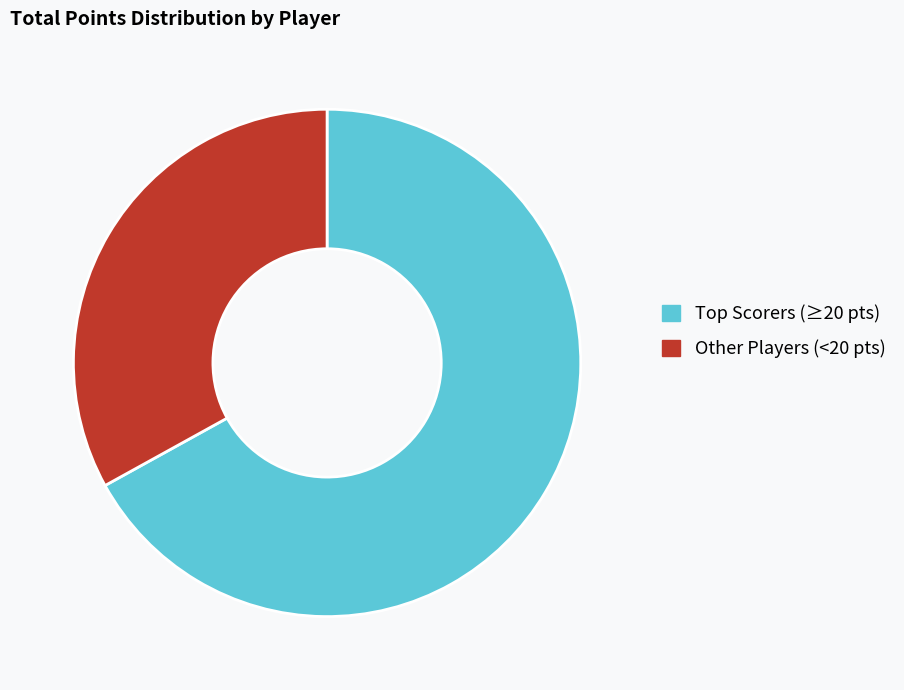

True or false: Other Players (<20 pts) accounts for 33% of the total.

True